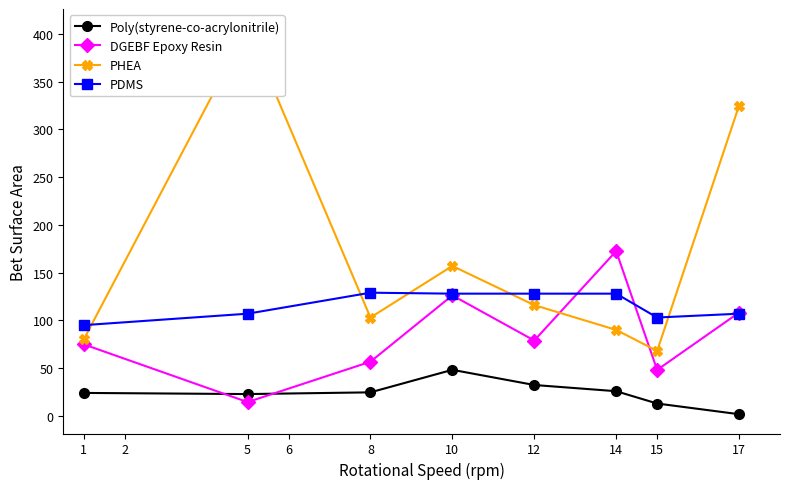

List the series in order of their peak value, lowest first.

Poly(styrene-co-acrylonitrile), PDMS, DGEBF Epoxy Resin, PHEA